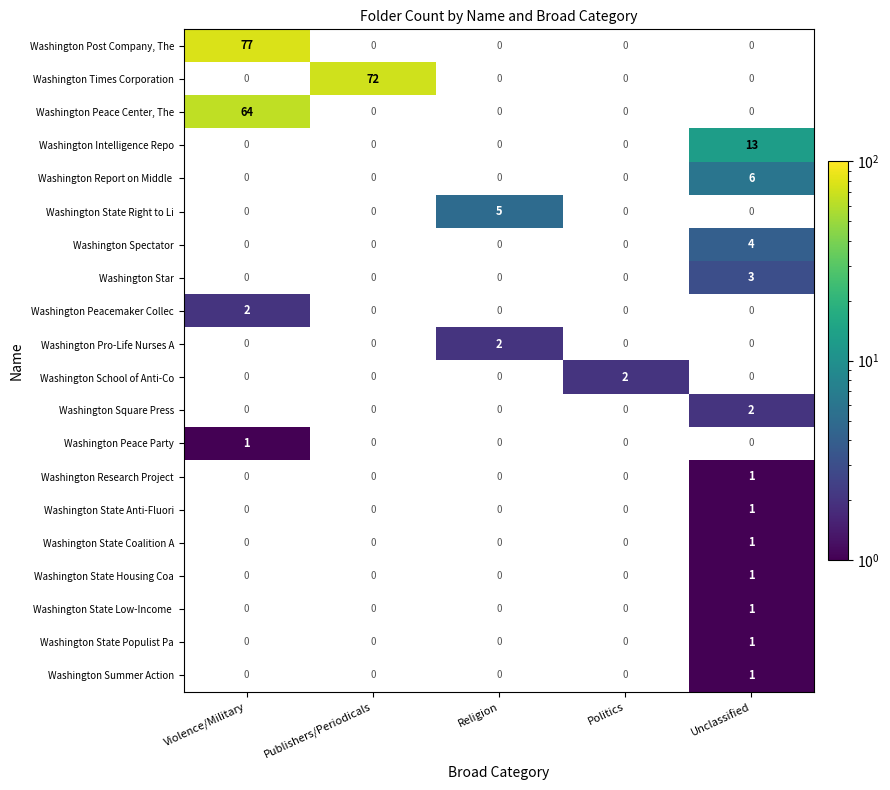

How many series are shown in this chart?

20